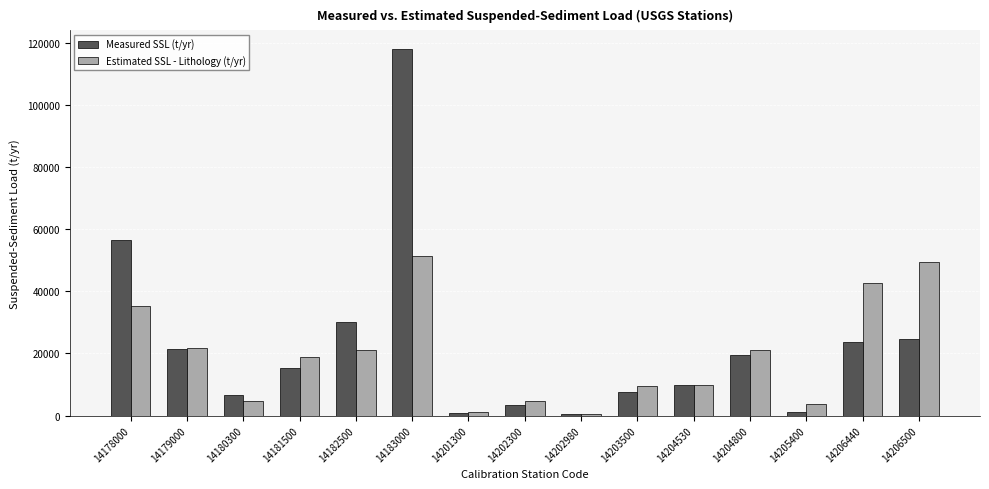

What is the difference between the Measured SSL (t/yr) values at 14203500 and 14202300?

4355.4